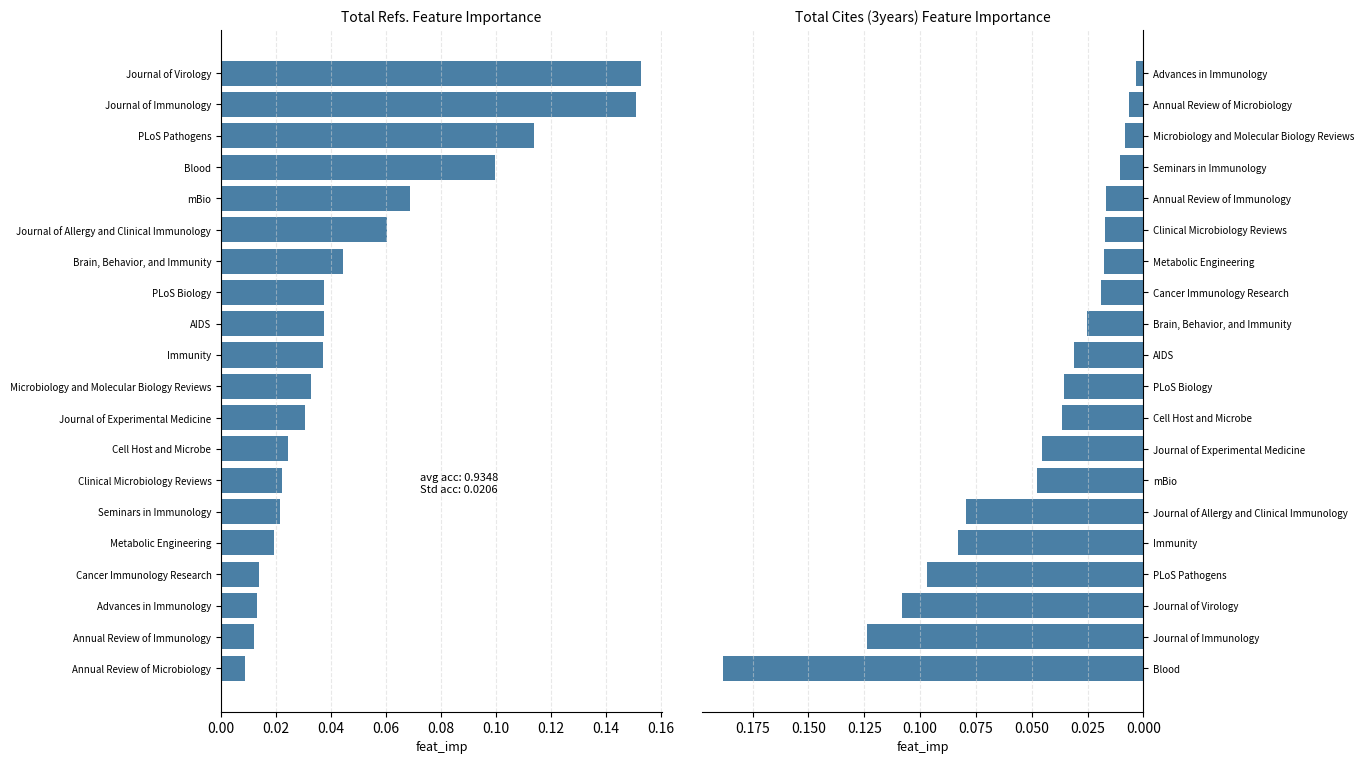

Reading right to left, what are all the values shown in this chart?

Total Refs.: 0.2	0.2	0.1	0.1	0.1	0.1	0.0	0.0	0.0	0.0	0.0	0.0	0.0	0.0	0.0	0.0	0.0	0.0	0.0	0.0
Total Cites (3years): 0.0	0.0	0.0	0.0	0.0	0.0	0.0	0.0	0.0	0.0	0.0	0.0	0.0	0.0	0.1	0.1	0.1	0.1	0.1	0.2